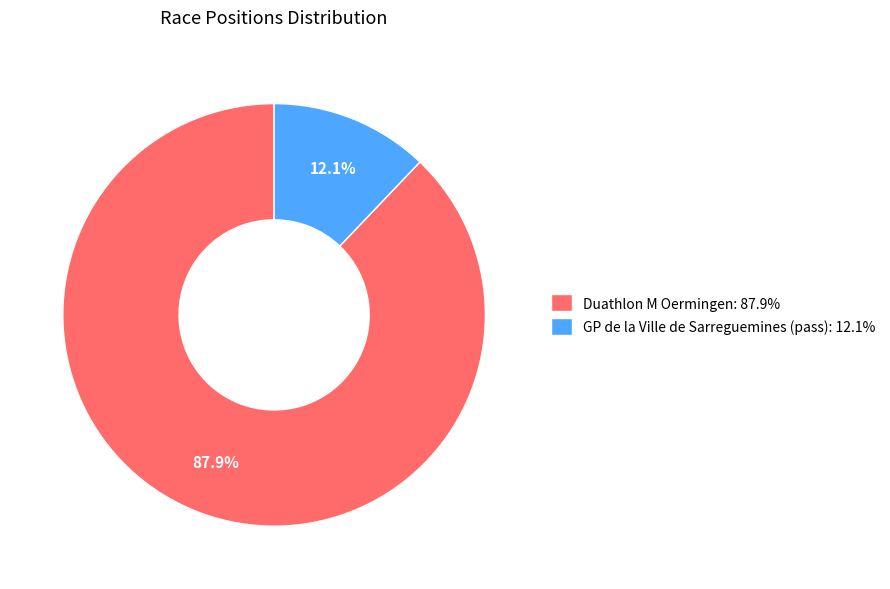

Combined, what portion of the pie is Duathlon M Oermingen and GP de la Ville de Sarreguemines (pass)?

100.0%